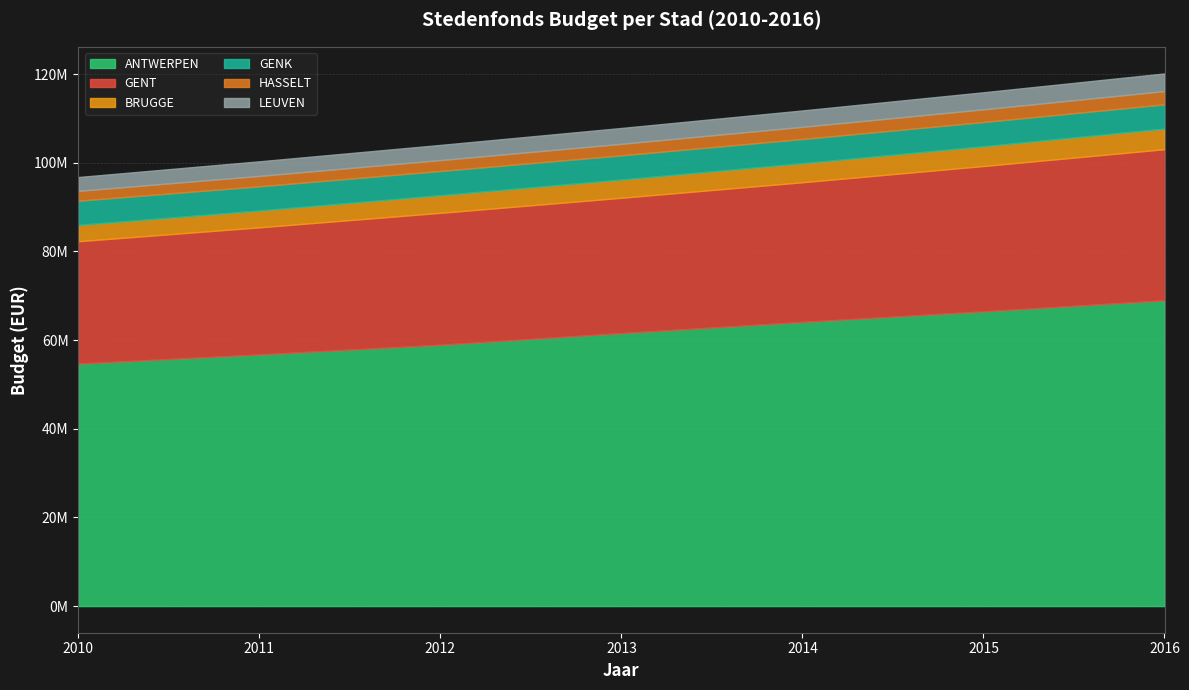

What is the difference between the highest and lowest values at 2013?

58993406